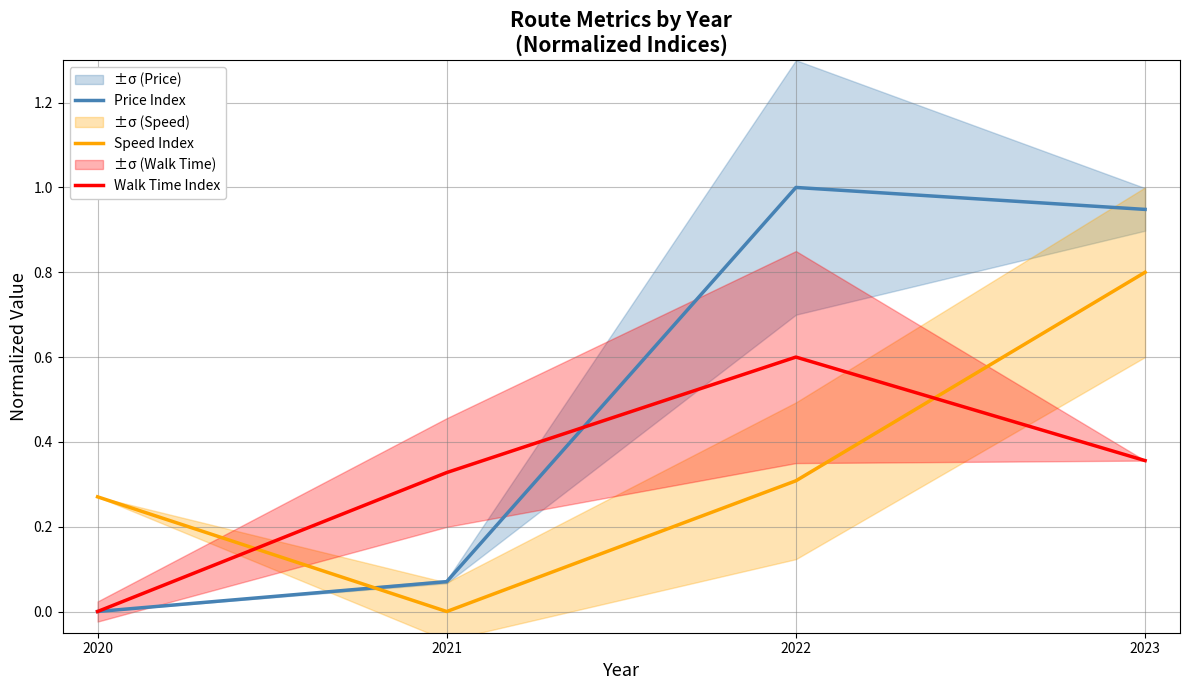

Rank the categories by Speed Index value from highest to lowest.

2023, 2022, 2020, 2021